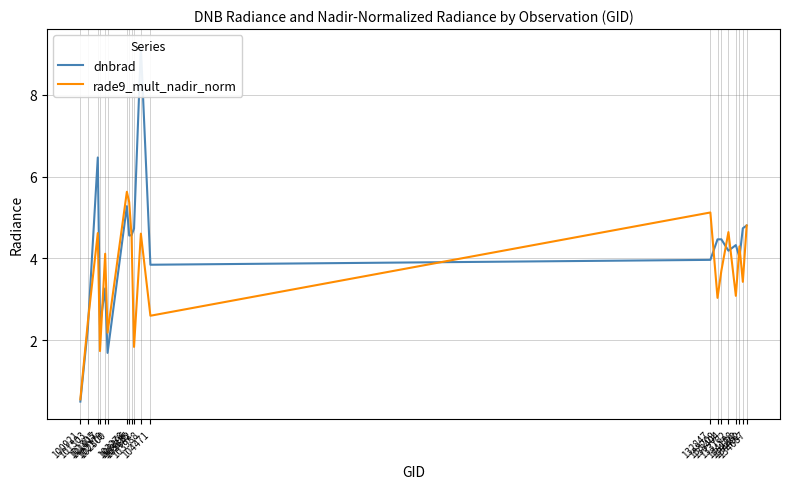

At which category does dnbrad reach its first local peak?

101805